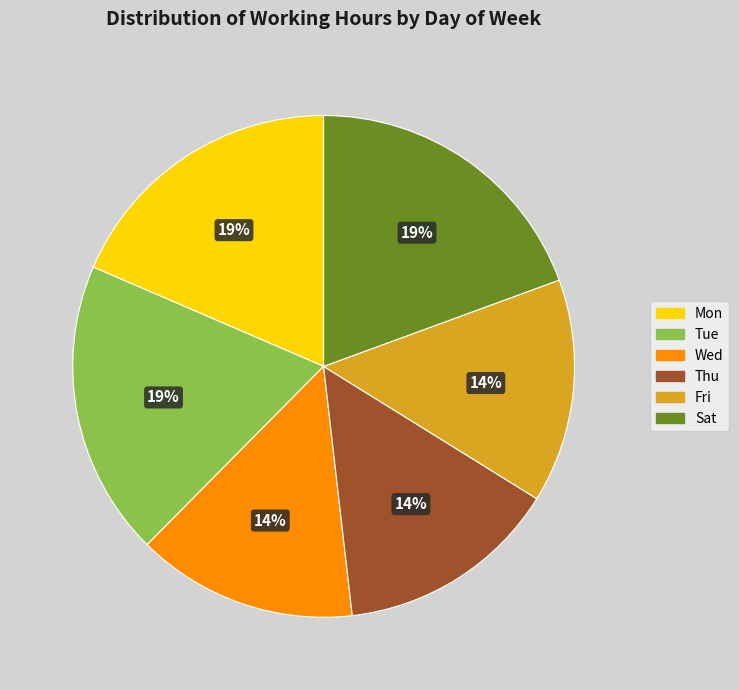

Is there any slice that represents more than half of the pie?

No